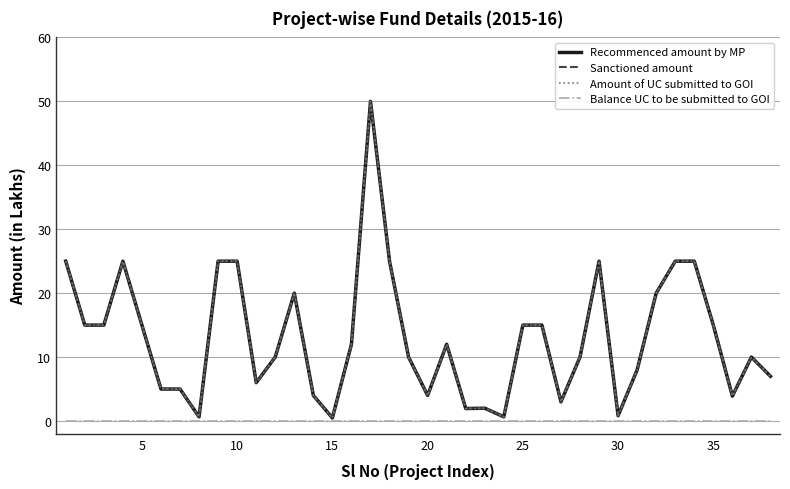

Is this an area chart (filled region under the line)?

No